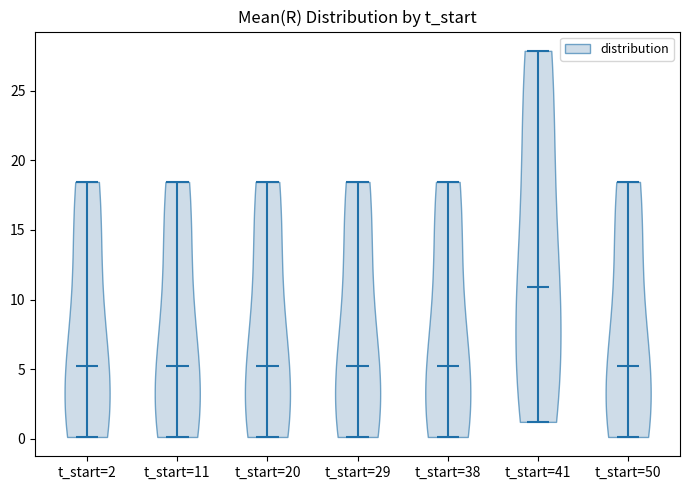

What is the lowest point the violin for t_start=41 reaches on the y-axis? The values are not printed on the chart, so give them approximately, as read against the axis.

1.0